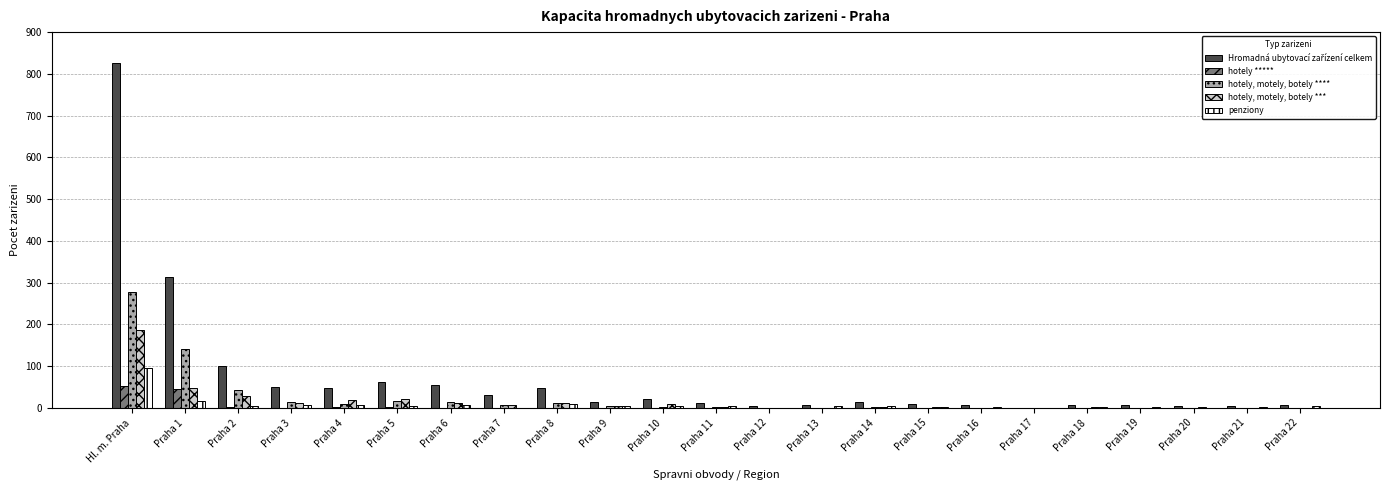

The hotely, motely, botely *** series shows -126 at Praha 17. True or false?

False